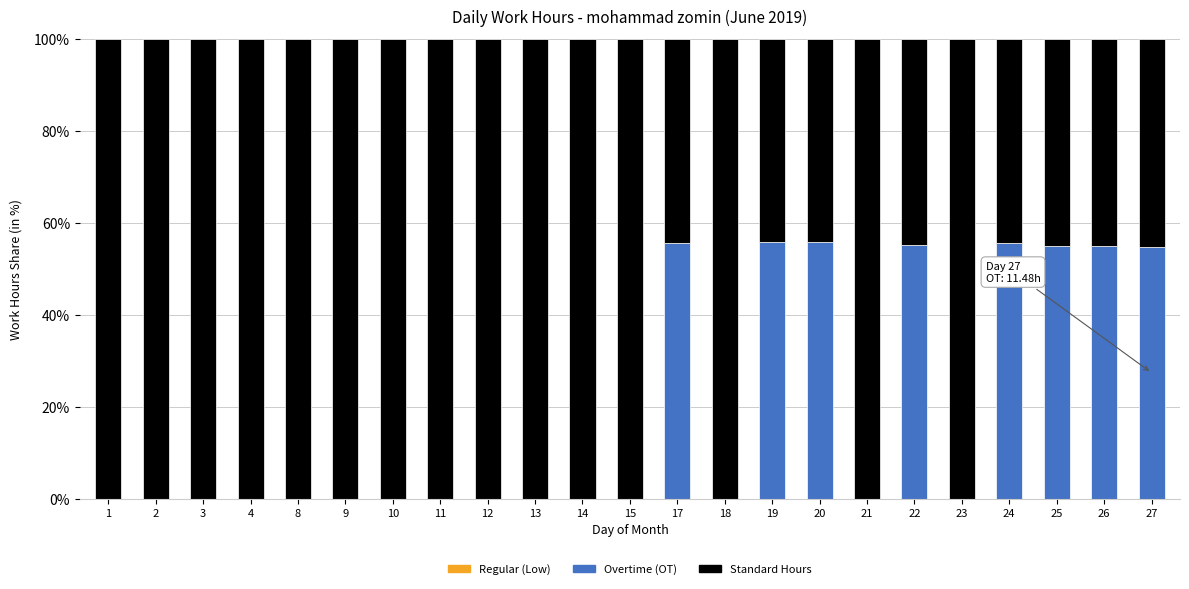

What is the total value across all series at 24?

100.0